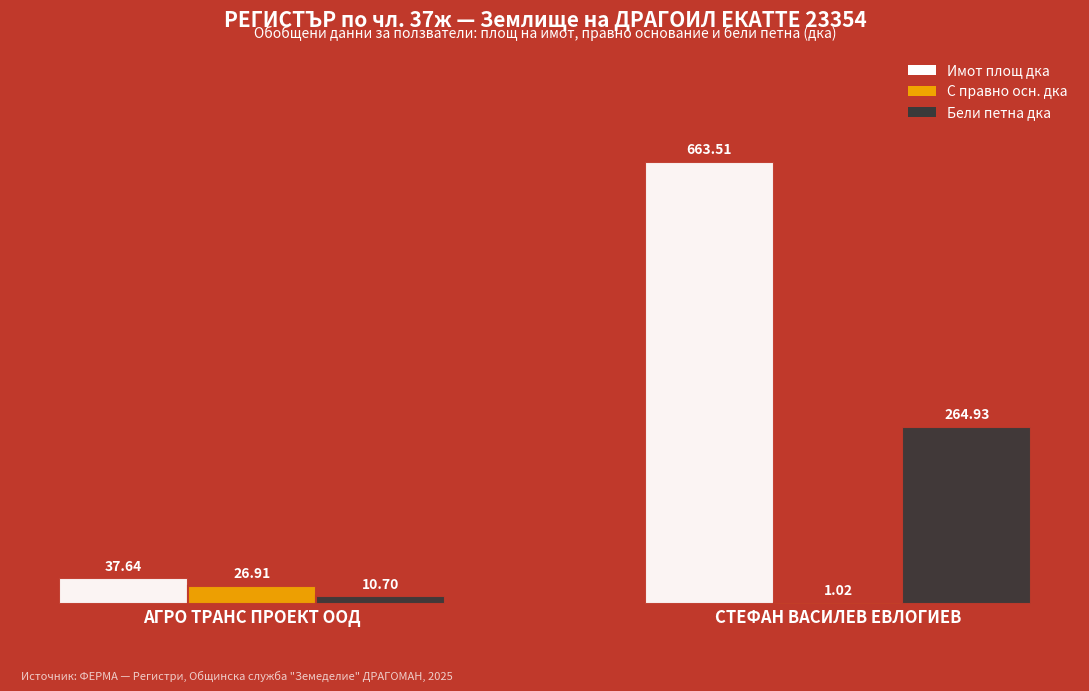

Between АГРО ТРАНС ПРОЕКТ ООД and СТЕФАН ВАСИЛЕВ ЕВЛОГИЕВ, which series saw the biggest shift?

Имот площ дка